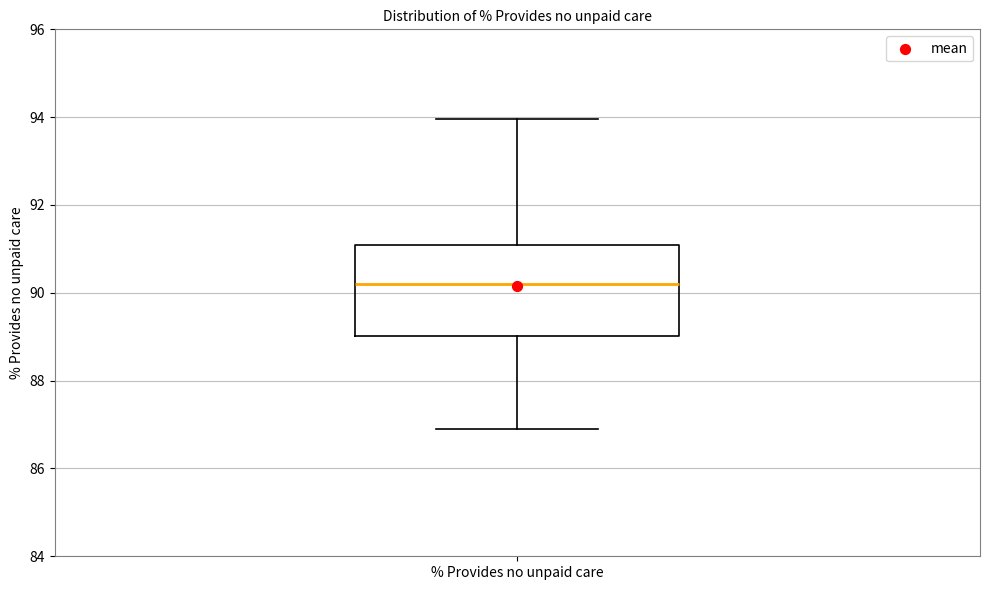

Read this box plot against the y-axis: the position of the median line, the range covered by the box, and the ends of both whiskers. The values are not printed on the chart, so give them approximately, as read against the axis.

median 90.2, box 89.0 to 91.0, whiskers 87.0 to 94.0